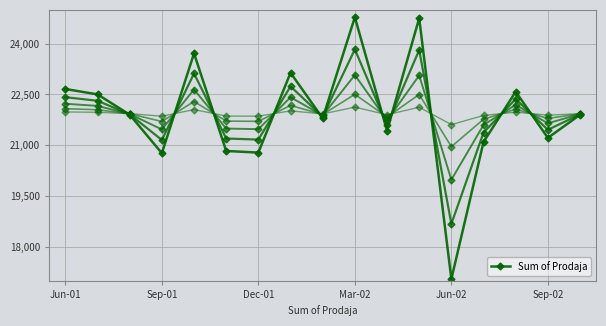

Reading right to left, extract all data points from this chart.

21899.1	21216.6	22581.6	21095.1	17043.6	24753.6	21426.6	24782.1	21795.6	23141.1	20781.6	20829.6	23714.1	20763.6	21902.1	22502.1	22661.1